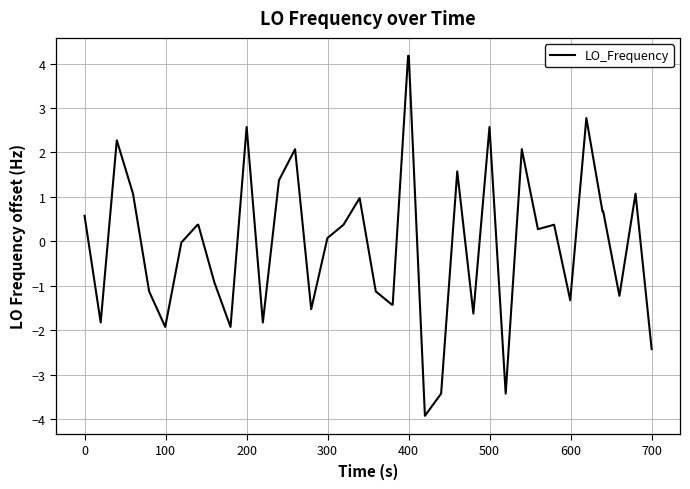

What is the greatest value displayed?

4.2